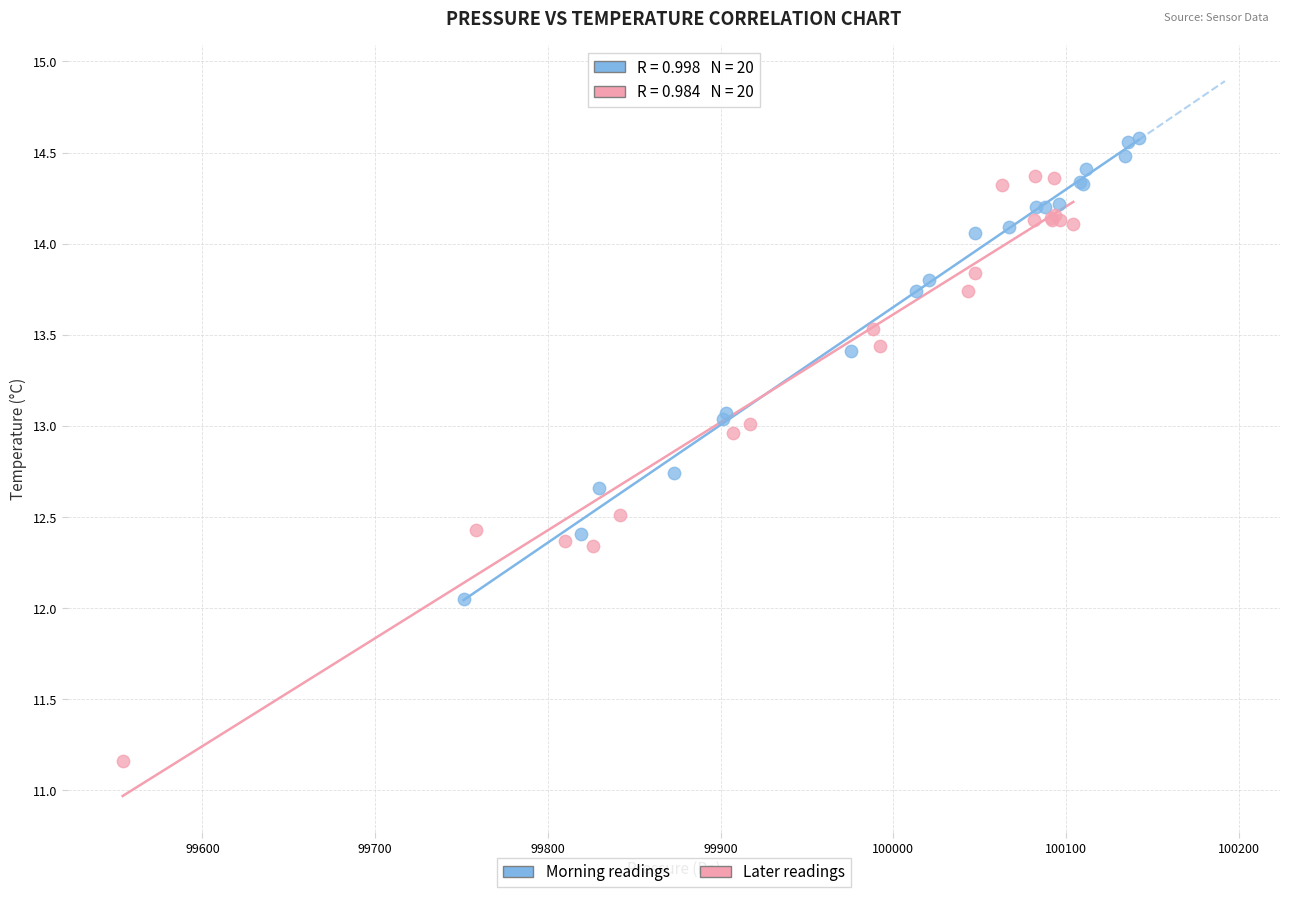

Which series has the widest spread of Y values?

Later readings